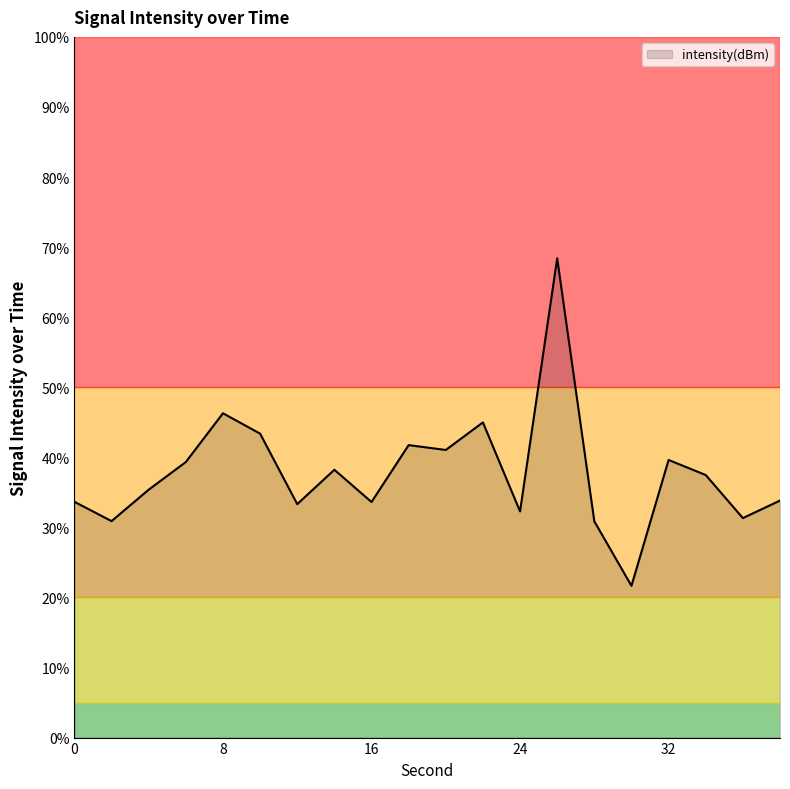

What is the greatest value displayed?

68.4